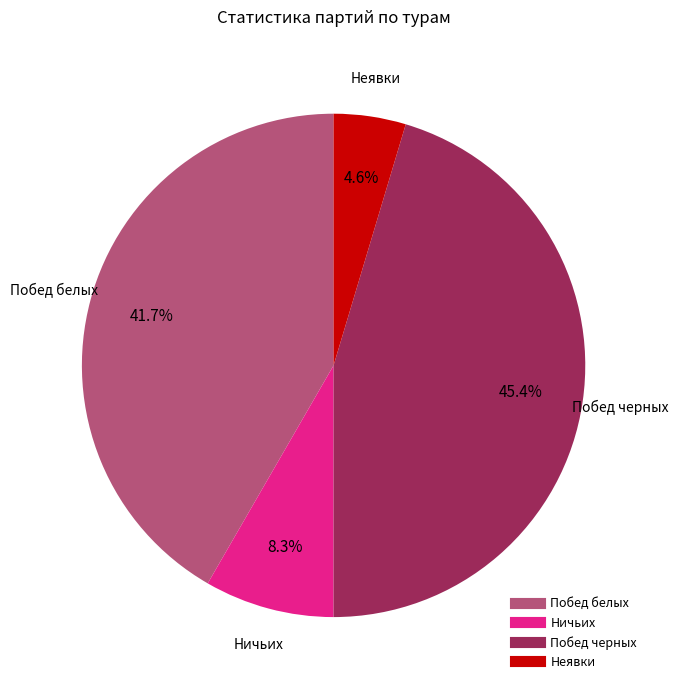

Which slice is the smallest?

Неявки